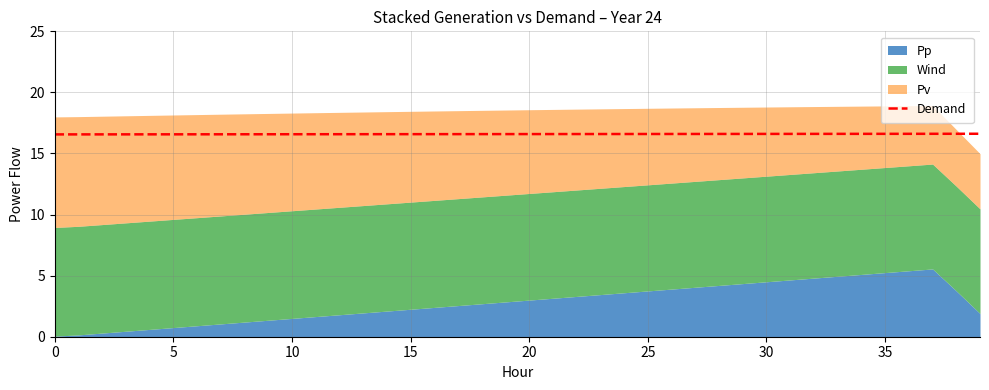

Is it true that Demand equals 16.6 at 30?

True